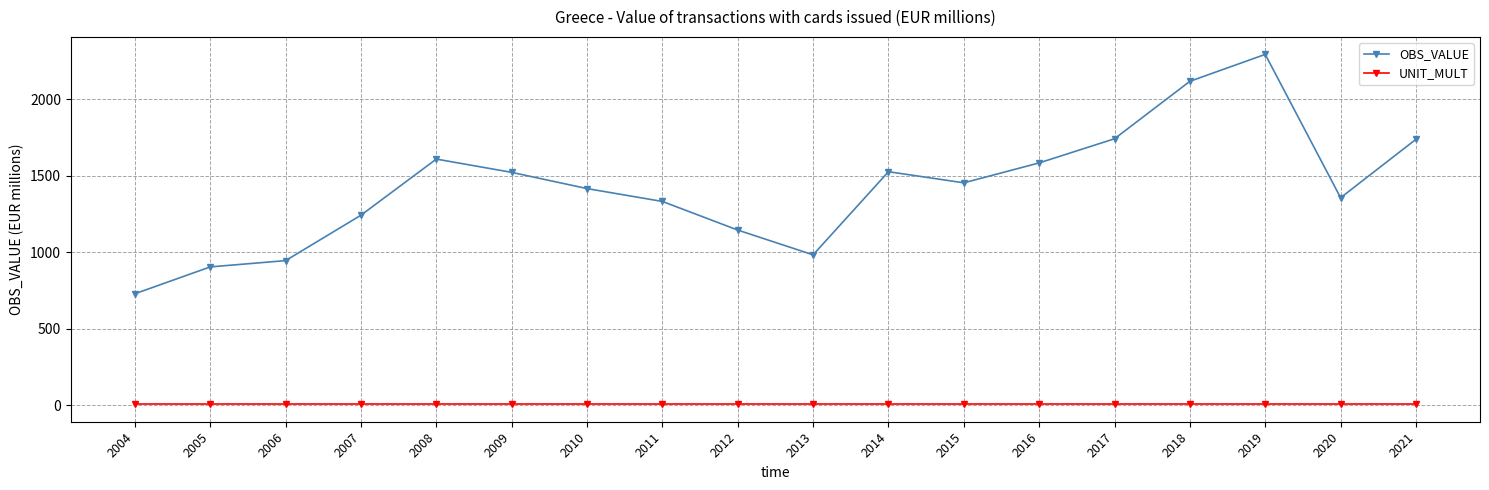

Which series has the widest spread of values?

OBS_VALUE